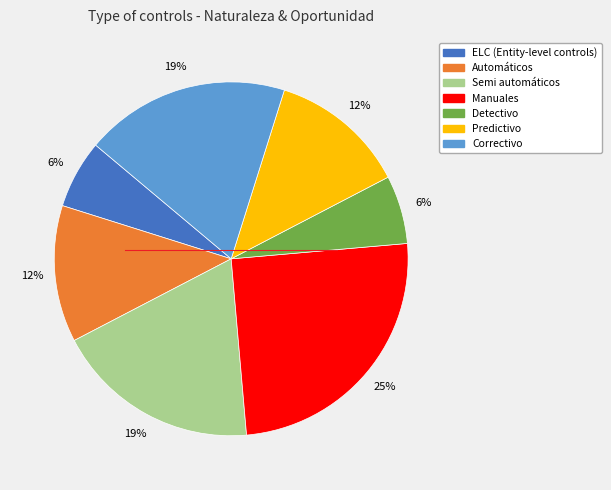

How many slices are in this pie chart?

7